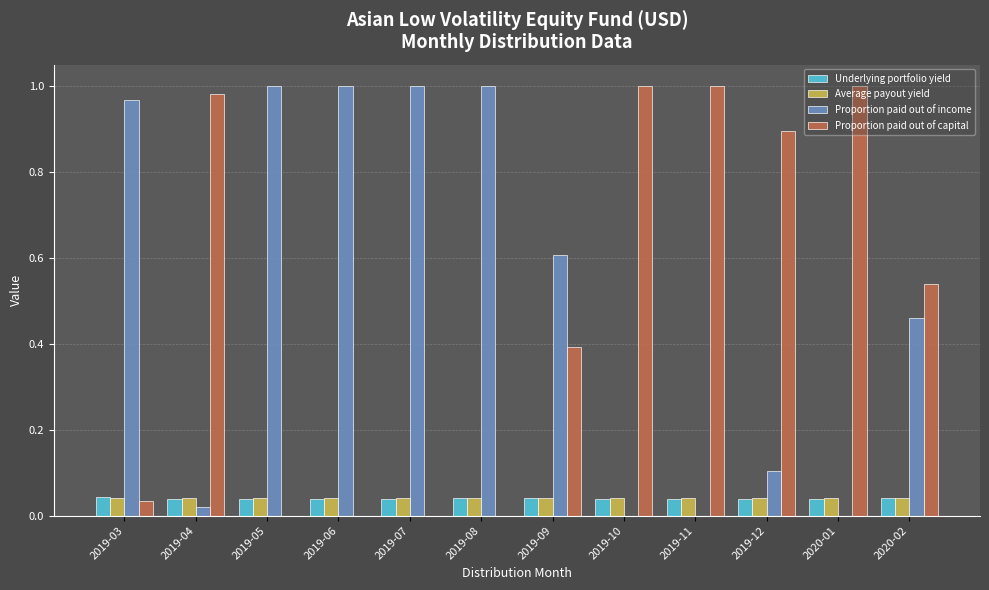

How many distinct data groups are displayed?

4